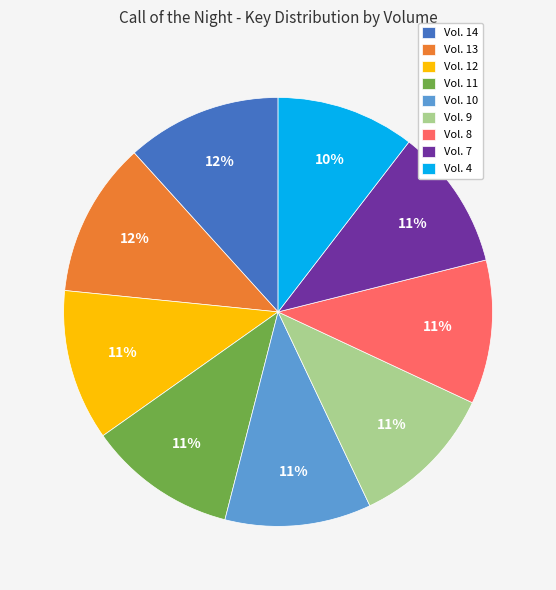

Approximately how many times larger is the value at Vol. 14 compared to Vol. 9?

1.1